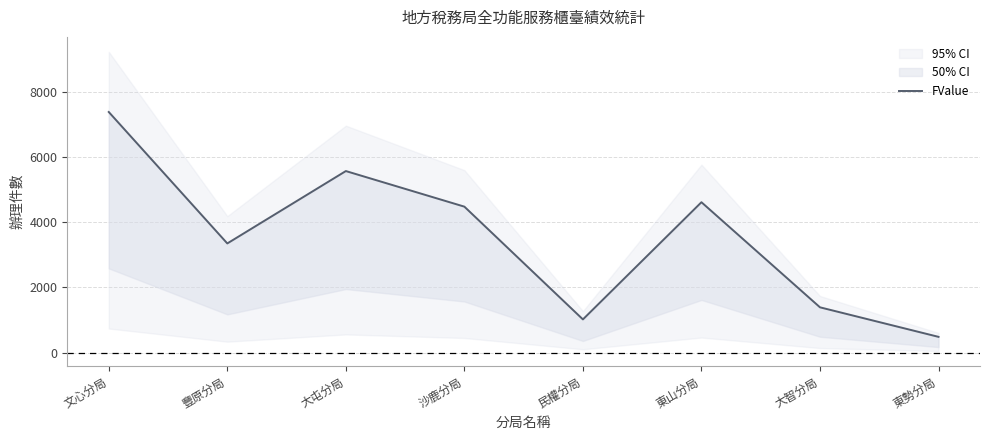

How many points are lower than both their immediate neighbors (excluding endpoints)?

2